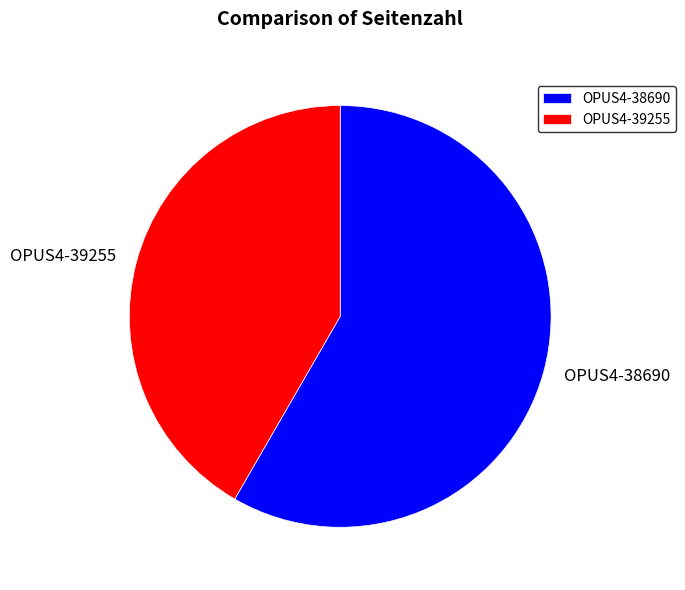

Do OPUS4-38690 and OPUS4-39255 together represent more than half of the pie?

Yes